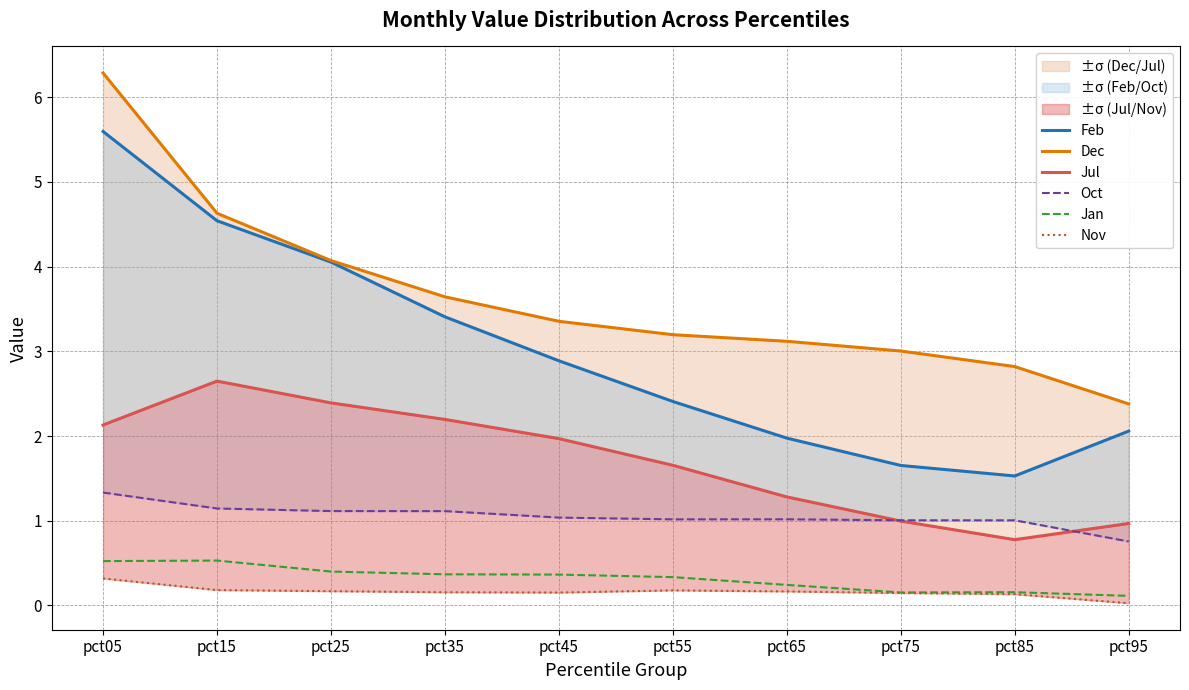

Reading right to left, what are all the values shown in this chart?

Feb: pct95=2.1	pct85=1.5	pct75=1.7	pct65=2.0	pct55=2.4	pct45=2.9	pct35=3.4	pct25=4.1	pct15=4.5	pct05=5.6
Dec: pct95=2.4	pct85=2.8	pct75=3.0	pct65=3.1	pct55=3.2	pct45=3.4	pct35=3.6	pct25=4.1	pct15=4.6	pct05=6.3
Jul: pct95=1.0	pct85=0.8	pct75=1.0	pct65=1.3	pct55=1.7	pct45=2.0	pct35=2.2	pct25=2.4	pct15=2.6	pct05=2.1
Oct: pct95=0.8	pct85=1.0	pct75=1.0	pct65=1.0	pct55=1.0	pct45=1.0	pct35=1.1	pct25=1.1	pct15=1.1	pct05=1.3
Jan: pct95=0.1	pct85=0.2	pct75=0.2	pct65=0.2	pct55=0.3	pct45=0.4	pct35=0.4	pct25=0.4	pct15=0.5	pct05=0.5
Nov: pct95=0.0	pct85=0.1	pct75=0.1	pct65=0.2	pct55=0.2	pct45=0.2	pct35=0.2	pct25=0.2	pct15=0.2	pct05=0.3